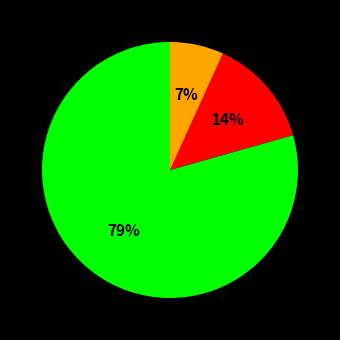

Is there a majority slice in this chart?

Yes